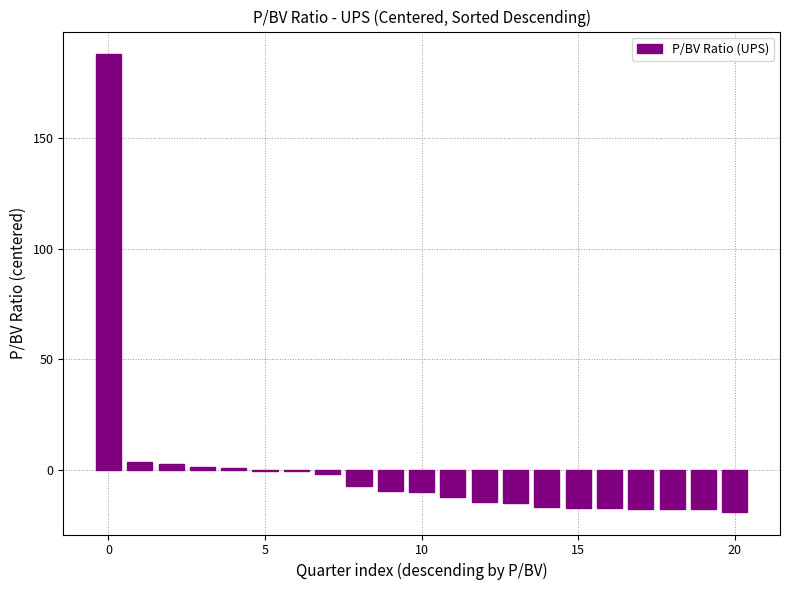

What is the maximum value shown in the chart?

188.0